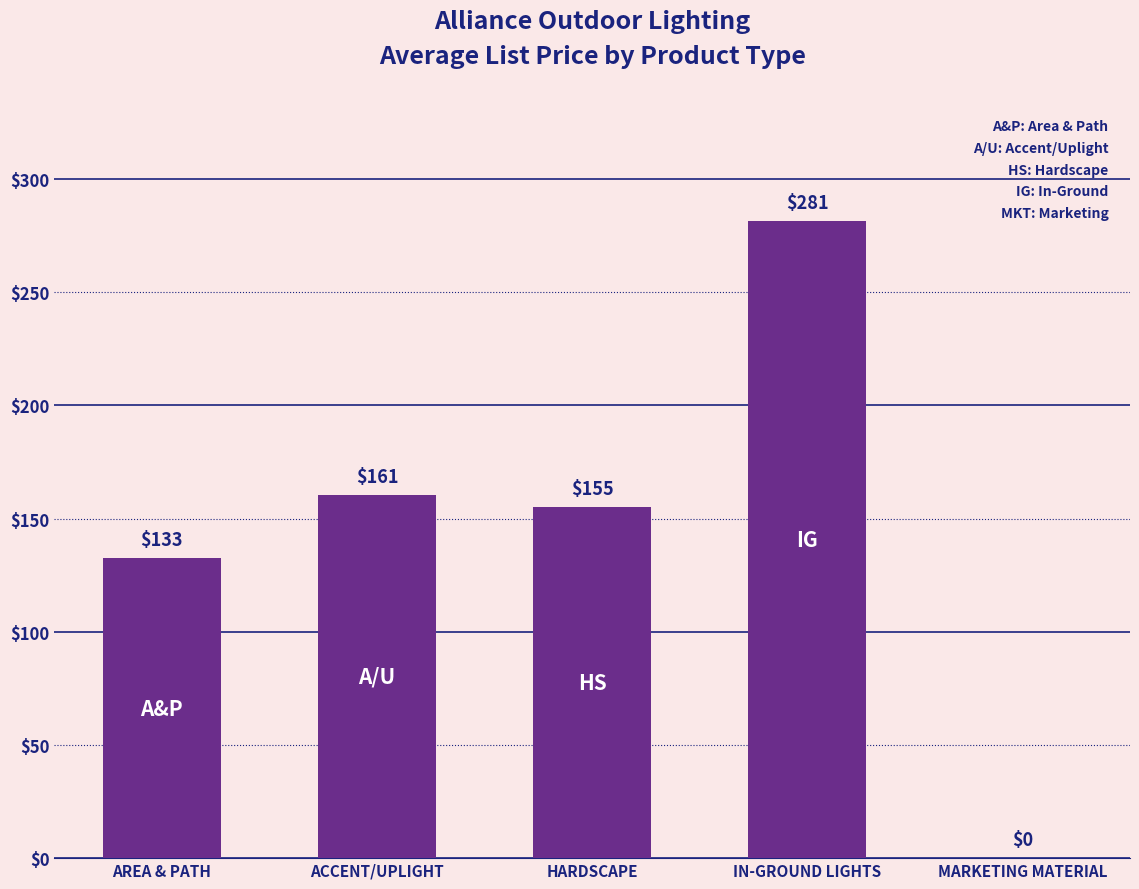

At which label does the data first exceed 155?

ACCENT/UPLIGHT